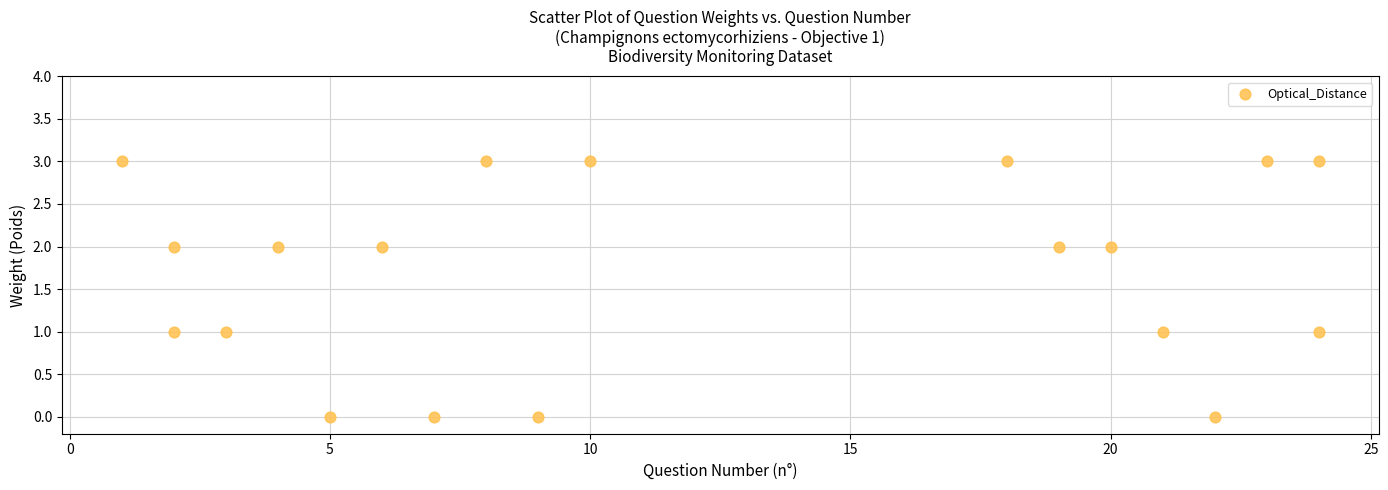

What is the range of Y values (max minus min)?

3